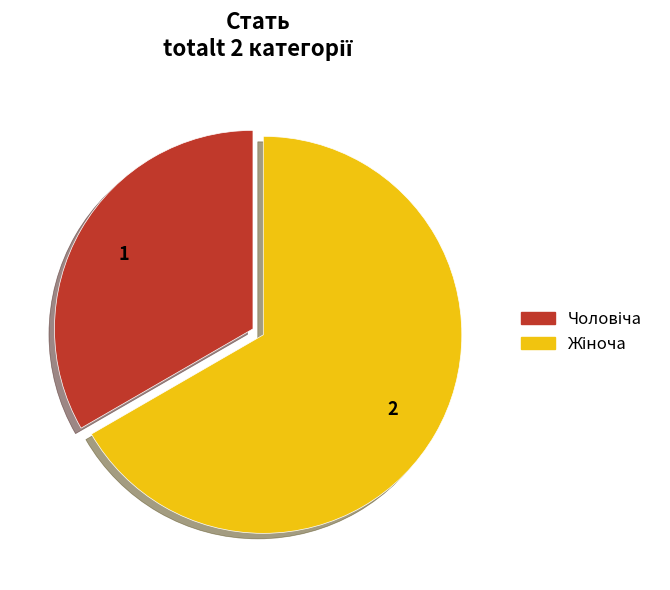

Does any single category account for the majority?

Yes